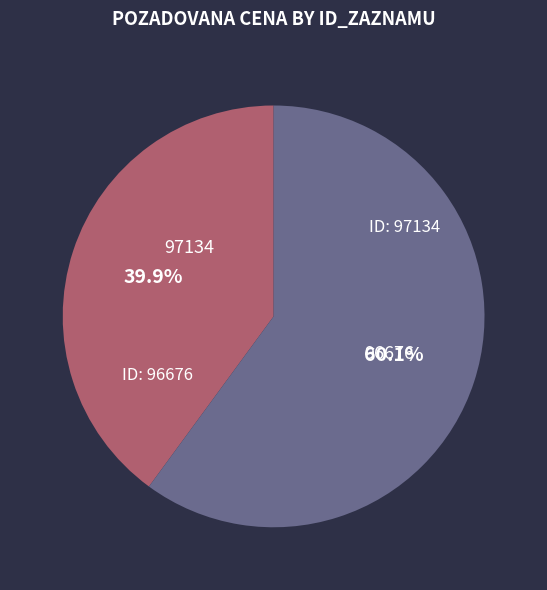

Rank the categories by value from lowest to highest.

97134, 96676